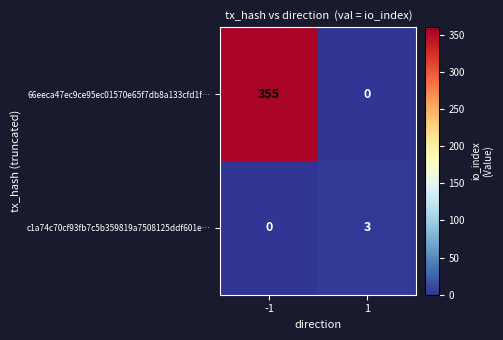

Read the 66eeca47ec9ce95ec01570e65f7db8a133cfd1f… value at -1, to the nearest 10.

360